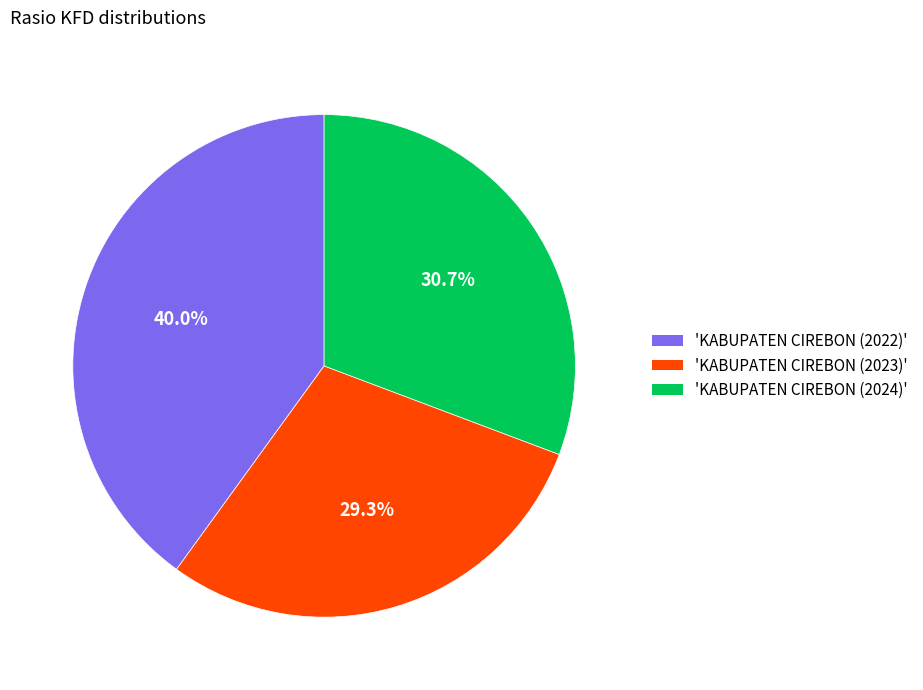

Does any single category account for the majority?

No